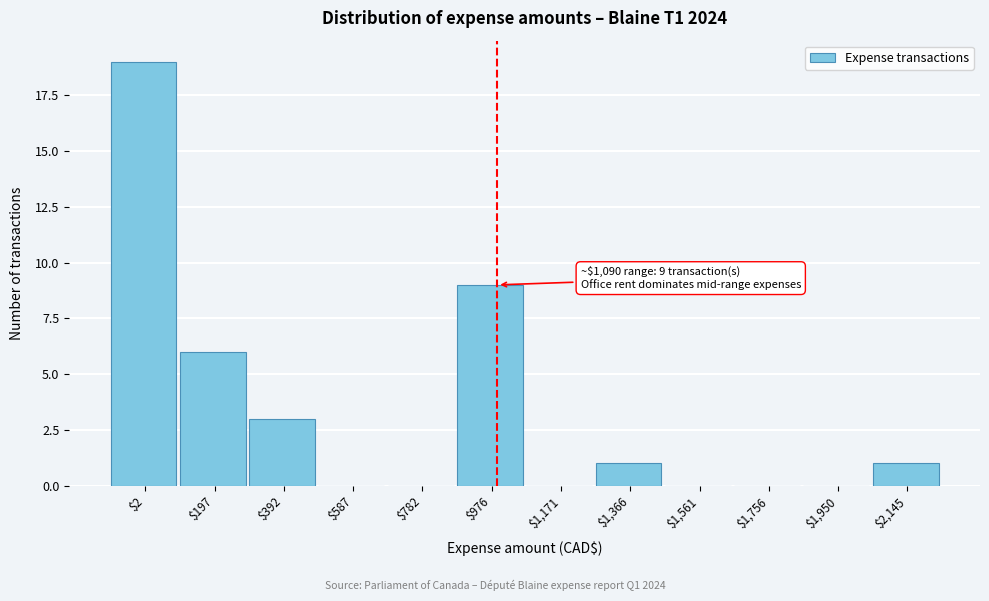

Which label corresponds to the largest value in the chart?

$2